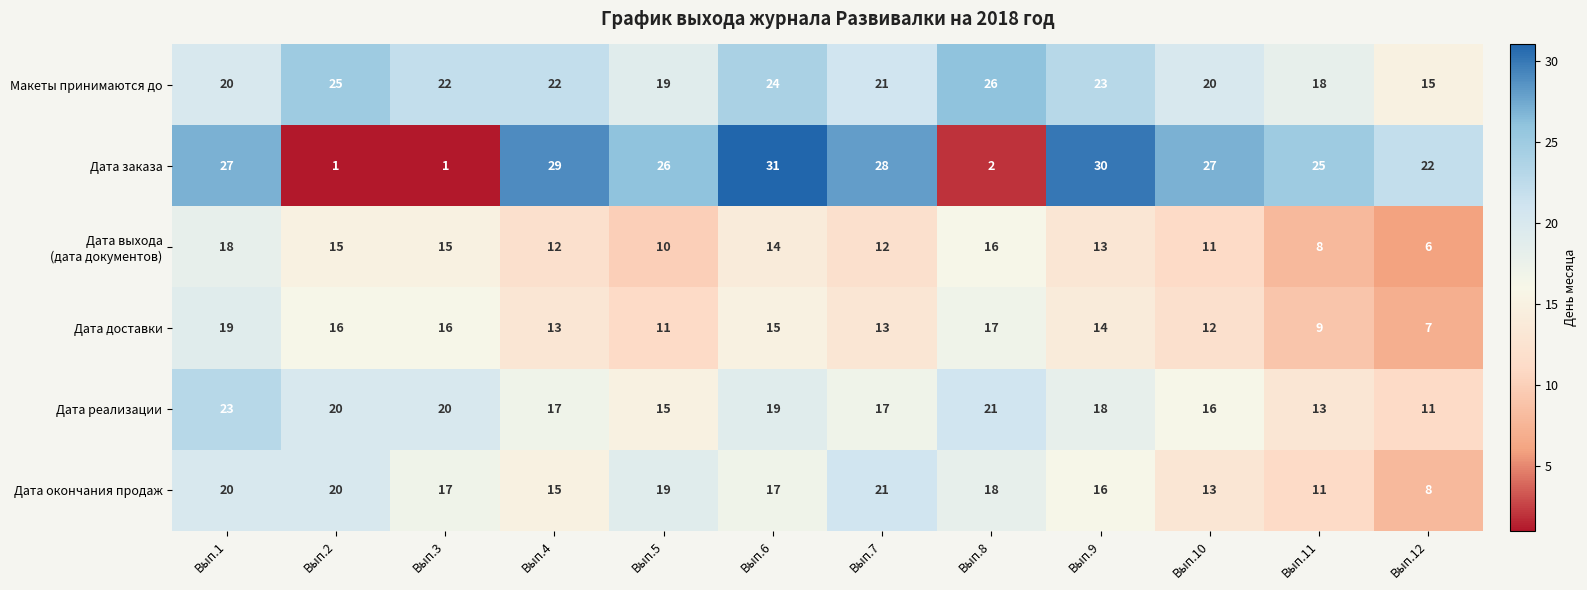

Which category has the highest value across all series?

Вып.6